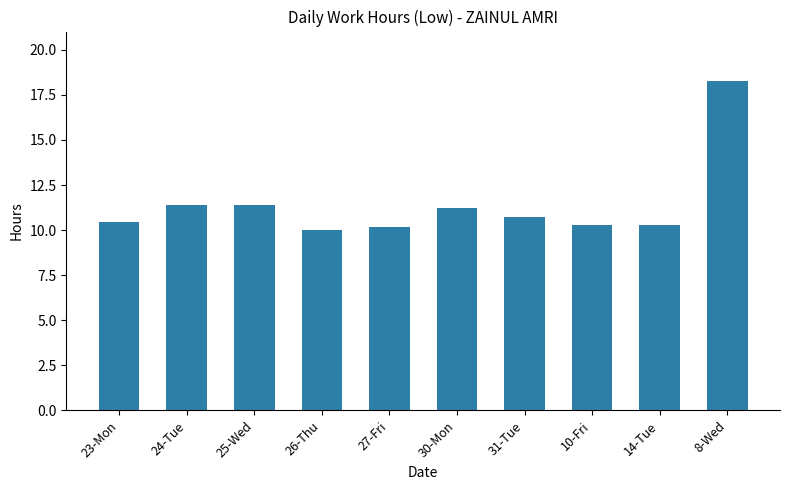

What is the ratio of the value at 10-Fri to the value at 31-Tue?

1.0